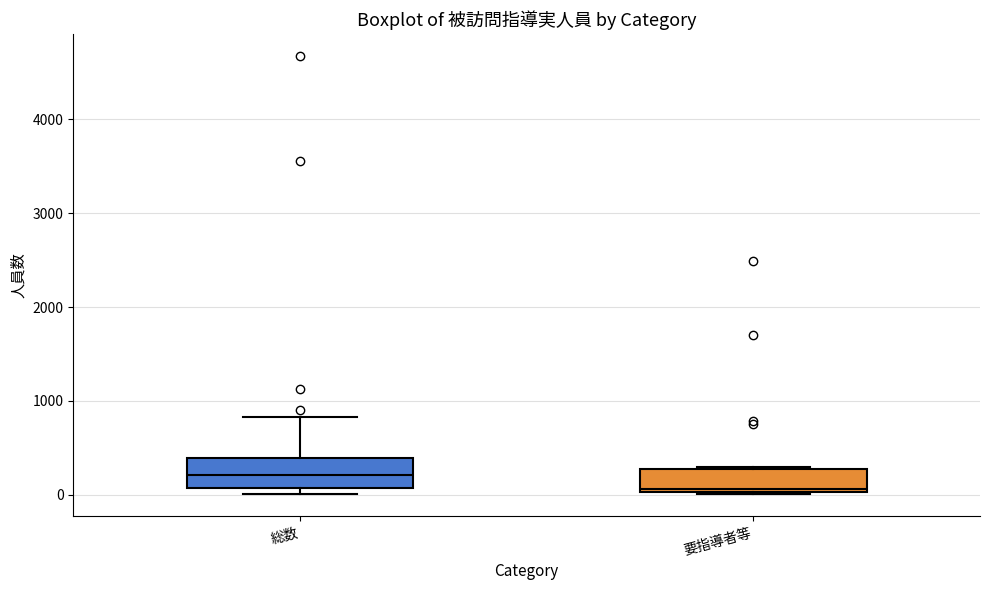

Where does the upper whisker of the box for 総数 end on the y-axis? The values are not printed on the chart, so give them approximately, as read against the axis.

800